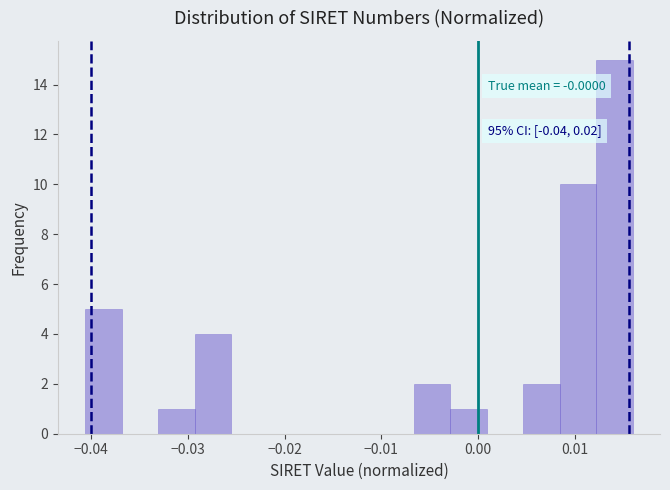

Around what value on the x-axis is the tallest bar? Give the approximate position of its centre, as read against the axis.

0.014